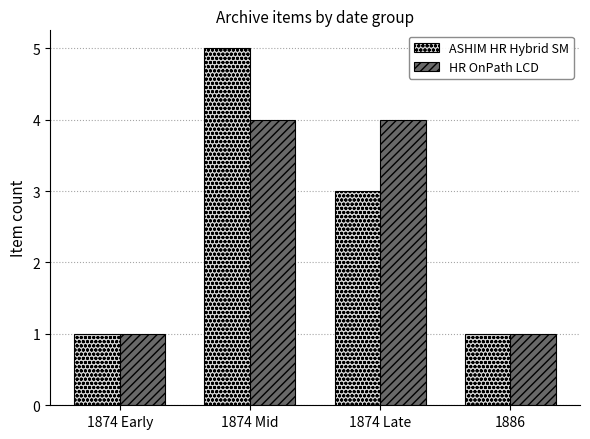

Reading right to left, list all the values displayed in this chart.

ASHIM HR Hybrid SM: 1886=1	1874 Late=3	1874 Mid=5	1874 Early=1
HR OnPath LCD: 1886=1	1874 Late=4	1874 Mid=4	1874 Early=1